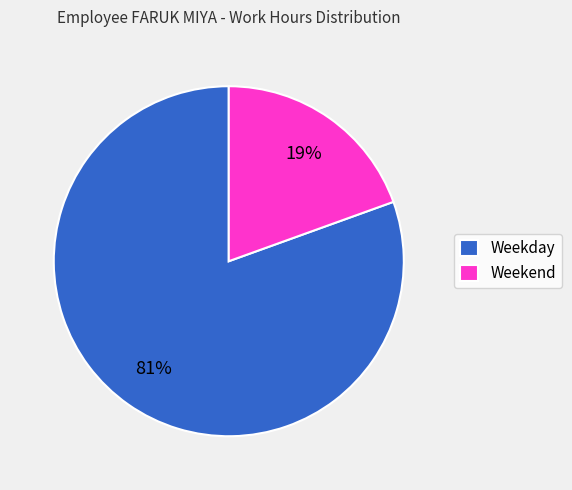

To the nearest percent, what portion does Weekend represent?

19%